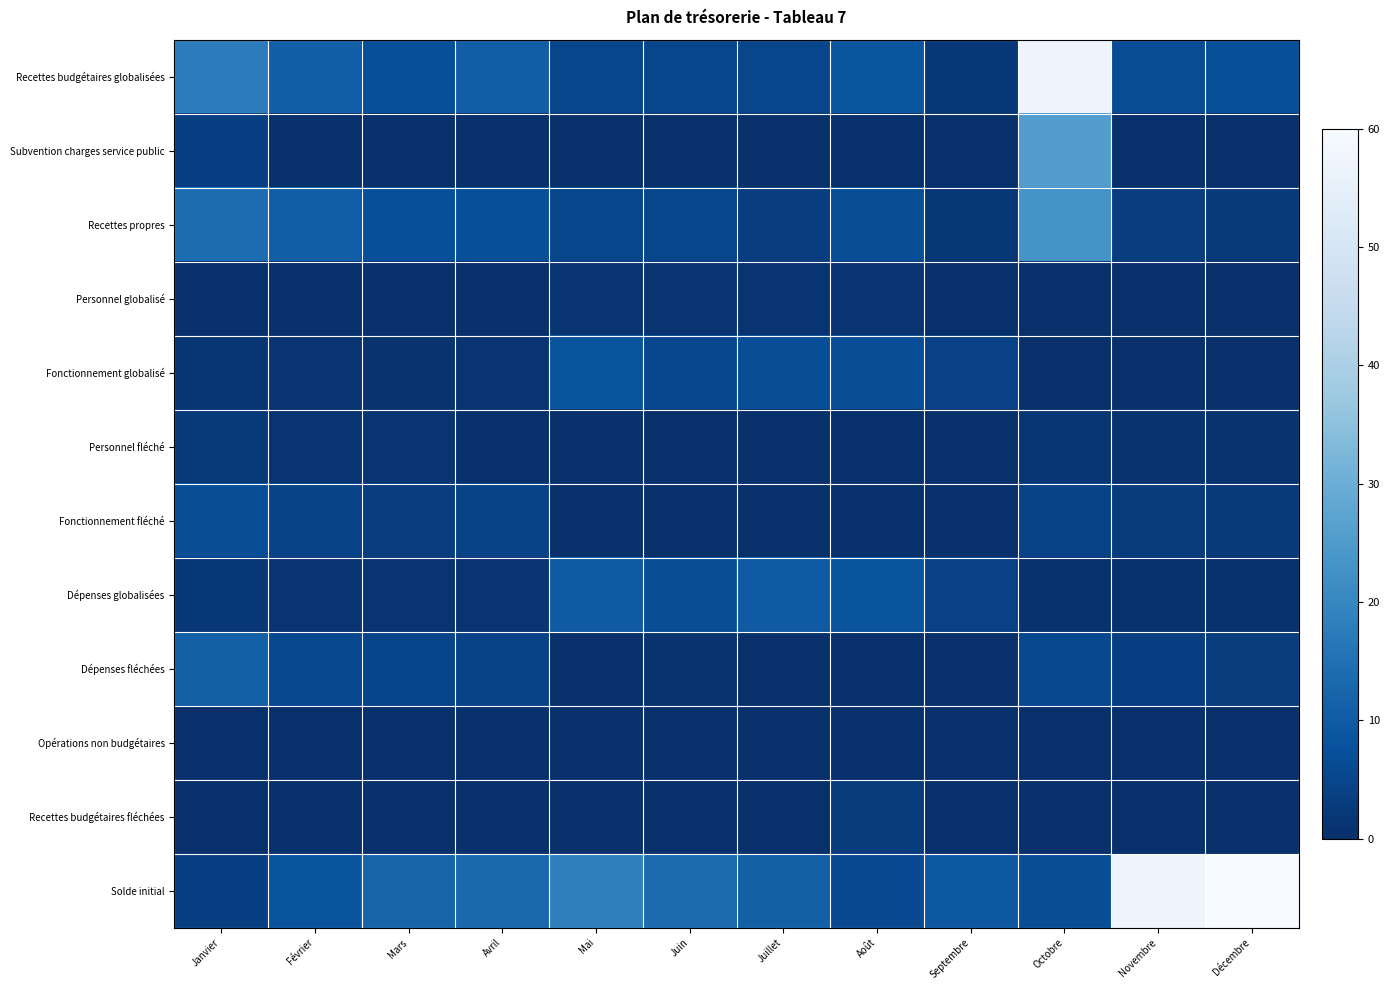

Reading right to left, list all the values displayed in this chart.

Recettes budgétaires globalisées: Décembre=7.2	Novembre=6.7	Octobre=57.0	Septembre=2.0	Août=8.5	Juillet=5.0	Juin=5.4	Mai=5.3	Avril=10.6	Mars=7.1	Février=11.0	Janvier=17.8
Subvention charges service public: Décembre=0.0	Novembre=0.0	Octobre=25.6	Septembre=0.0	Août=0.0	Juillet=0.0	Juin=0.0	Mai=0.0	Avril=0.0	Mars=0.0	Février=0.0	Janvier=3.6
Recettes propres: Décembre=2.5	Novembre=3.5	Octobre=23.1	Septembre=1.8	Août=7.0	Juillet=3.5	Juin=5.3	Mai=5.3	Avril=7.1	Mars=7.1	Février=10.7	Janvier=14.2
Personnel globalisé: Décembre=0.2	Novembre=0.3	Octobre=0.3	Septembre=0.0	Août=1.4	Juillet=1.4	Juin=1.4	Mai=1.4	Avril=0.0	Mars=0.2	Février=0.2	Janvier=0.4
Fonctionnement globalisé: Décembre=0.2	Novembre=0.2	Octobre=0.2	Septembre=4.2	Août=7.0	Juillet=7.0	Juin=5.6	Mai=8.4	Avril=1.0	Mars=0.7	Février=1.0	Janvier=1.5
Personnel fléché: Décembre=0.7	Novembre=0.7	Octobre=1.5	Septembre=0.0	Août=0.0	Juillet=0.0	Juin=0.0	Mai=0.0	Avril=0.0	Mars=1.2	Février=1.2	Janvier=2.3
Fonctionnement fléché: Décembre=2.2	Novembre=2.9	Octobre=4.4	Septembre=0.0	Août=0.0	Juillet=0.0	Juin=0.0	Mai=0.0	Avril=4.6	Mars=3.5	Février=4.6	Janvier=6.9
Dépenses globalisées: Décembre=0.5	Novembre=0.5	Octobre=0.6	Septembre=4.2	Août=8.4	Juillet=9.8	Juin=7.0	Mai=9.8	Avril=1.0	Mars=1.1	Février=1.2	Janvier=1.9
Dépenses fléchées: Décembre=3.2	Novembre=3.6	Octobre=5.8	Septembre=0.0	Août=0.0	Juillet=0.3	Juin=0.8	Mai=0.0	Avril=4.6	Mars=4.8	Février=5.8	Janvier=11.2
Opérations non budgétaires: Décembre=0.0	Novembre=0.0	Octobre=0.0	Septembre=0.0	Août=0.1	Juillet=0.0	Juin=0.0	Mai=0.2	Avril=0.1	Mars=0.0	Février=0.0	Janvier=0.0
Recettes budgétaires fléchées: Décembre=0.0	Novembre=0.1	Octobre=0.0	Septembre=0.0	Août=3.0	Juillet=0.0	Juin=0.0	Mai=0.0	Avril=0.1	Mars=0.0	Février=0.0	Janvier=0.0
Solde initial: Décembre=60.0	Novembre=57.6	Octobre=7.0	Septembre=9.1	Août=6.1	Juillet=11.2	Juin=13.8	Mai=18.5	Avril=13.3	Mars=12.1	Février=8.1	Janvier=3.6